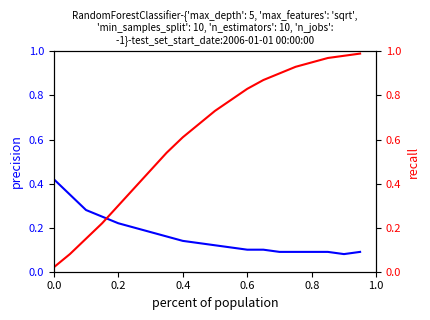

Reading left to right, transcribe all the data shown in this chart.

precision: 0.4	0.3	0.3	0.2	0.2	0.2	0.2	0.2	0.1	0.1	0.1	0.1	0.1	0.1	0.1	0.1	0.1	0.1	0.1	0.1
recall: 0.0	0.1	0.1	0.2	0.3	0.4	0.5	0.5	0.6	0.7	0.7	0.8	0.8	0.9	0.9	0.9	0.9	1.0	1.0	1.0